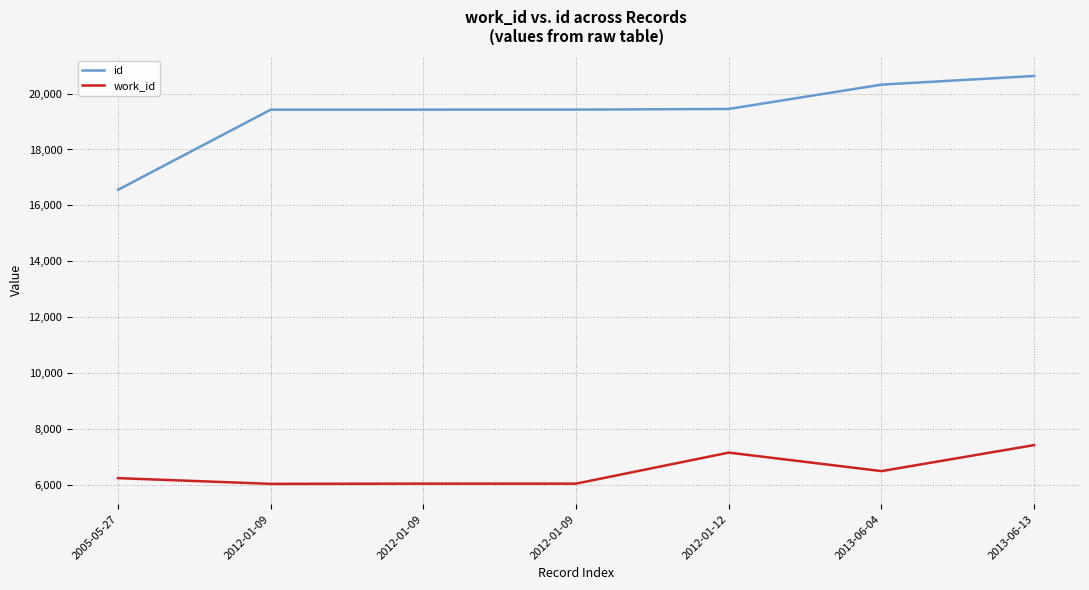

Reading left to right, transcribe all the data shown in this chart.

id: 16558	19421	19423	19424	19448	20317	20627
work_id: 6255	6050	6058	6058	7167	6506	7436